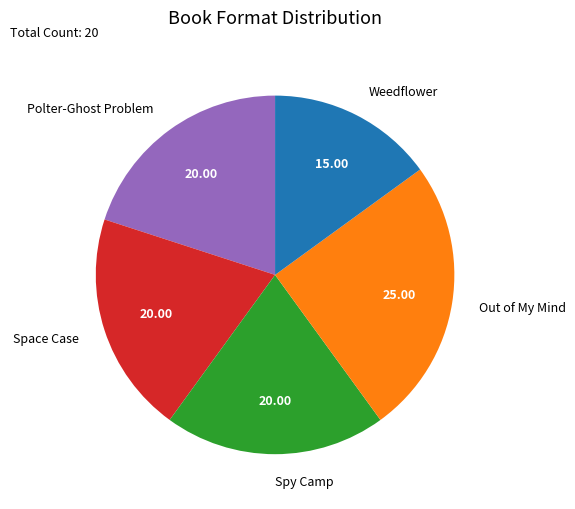

Which category has the biggest portion of the pie?

Out of My Mind